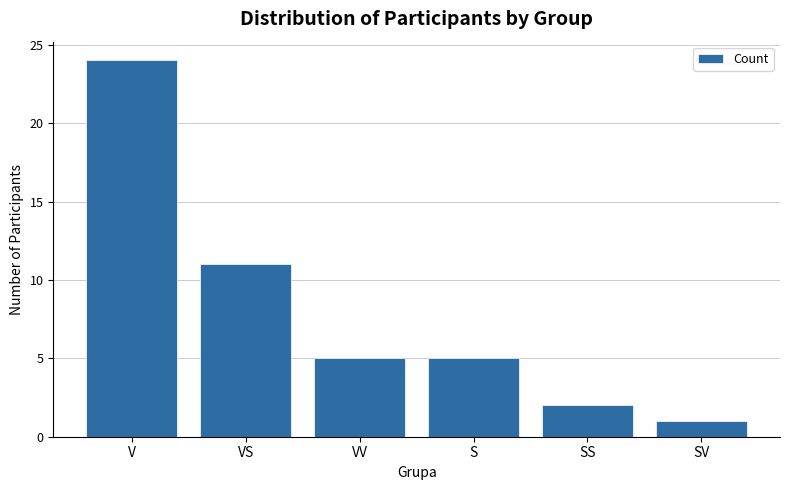

Which label corresponds to the smallest value in the chart?

SV